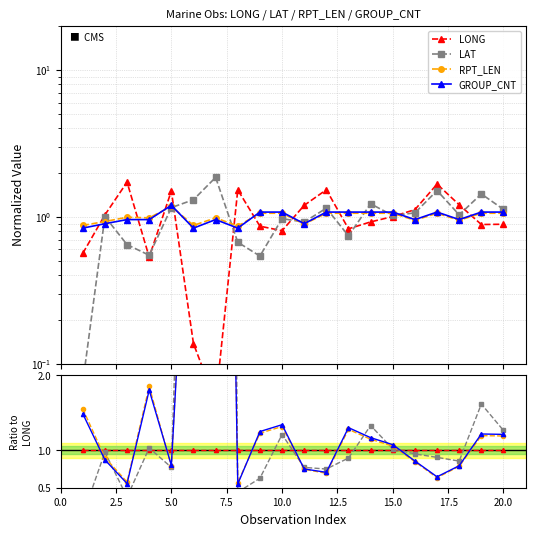

Which series has the largest total across all categories?

LAT